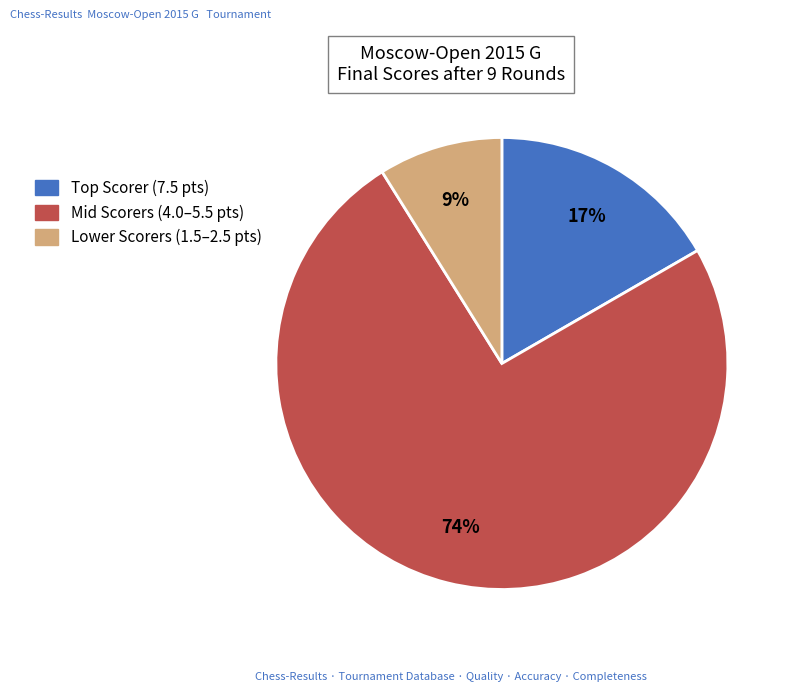

To the nearest percent, what is the average slice percentage?

33%